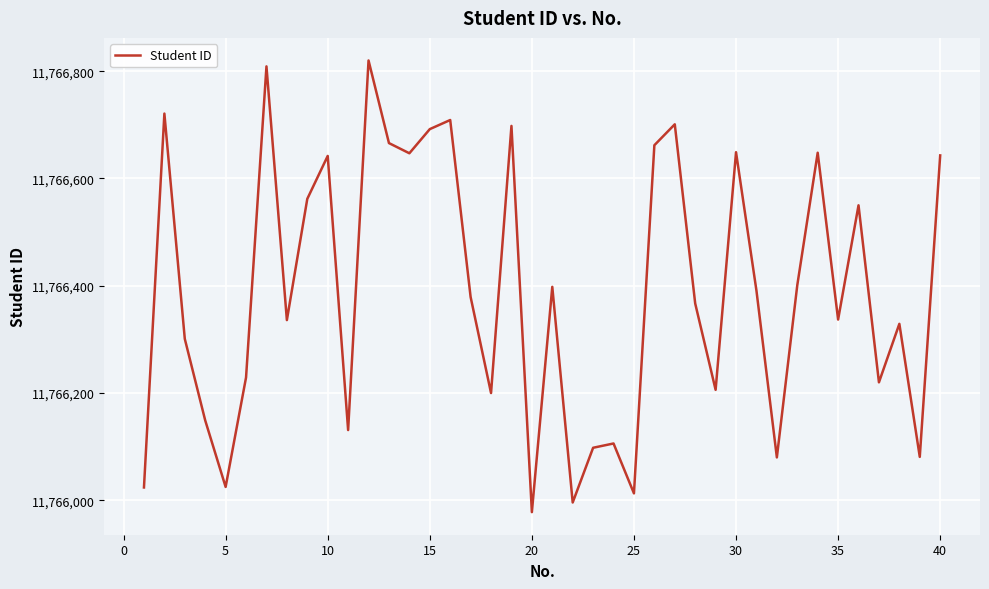

What is the greatest value displayed?

11766820